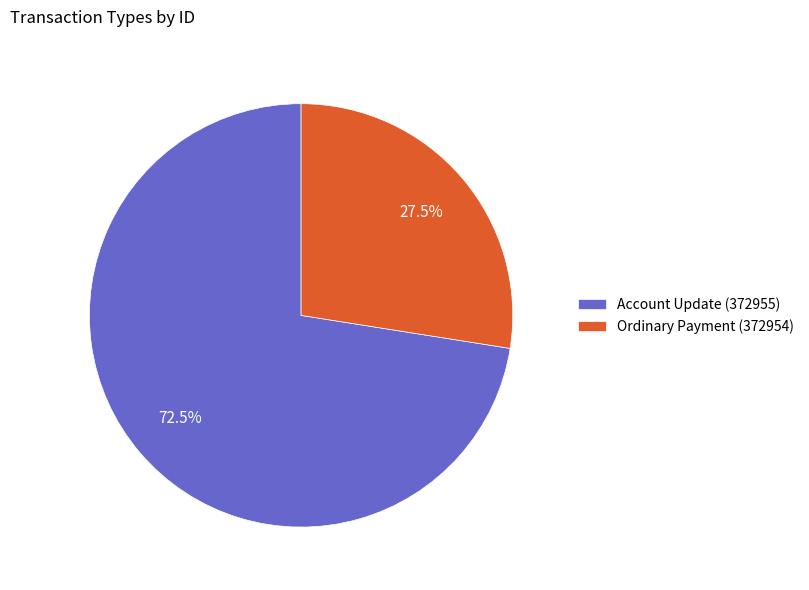

Does Ordinary Payment (372954) account for over 50% of the chart?

No